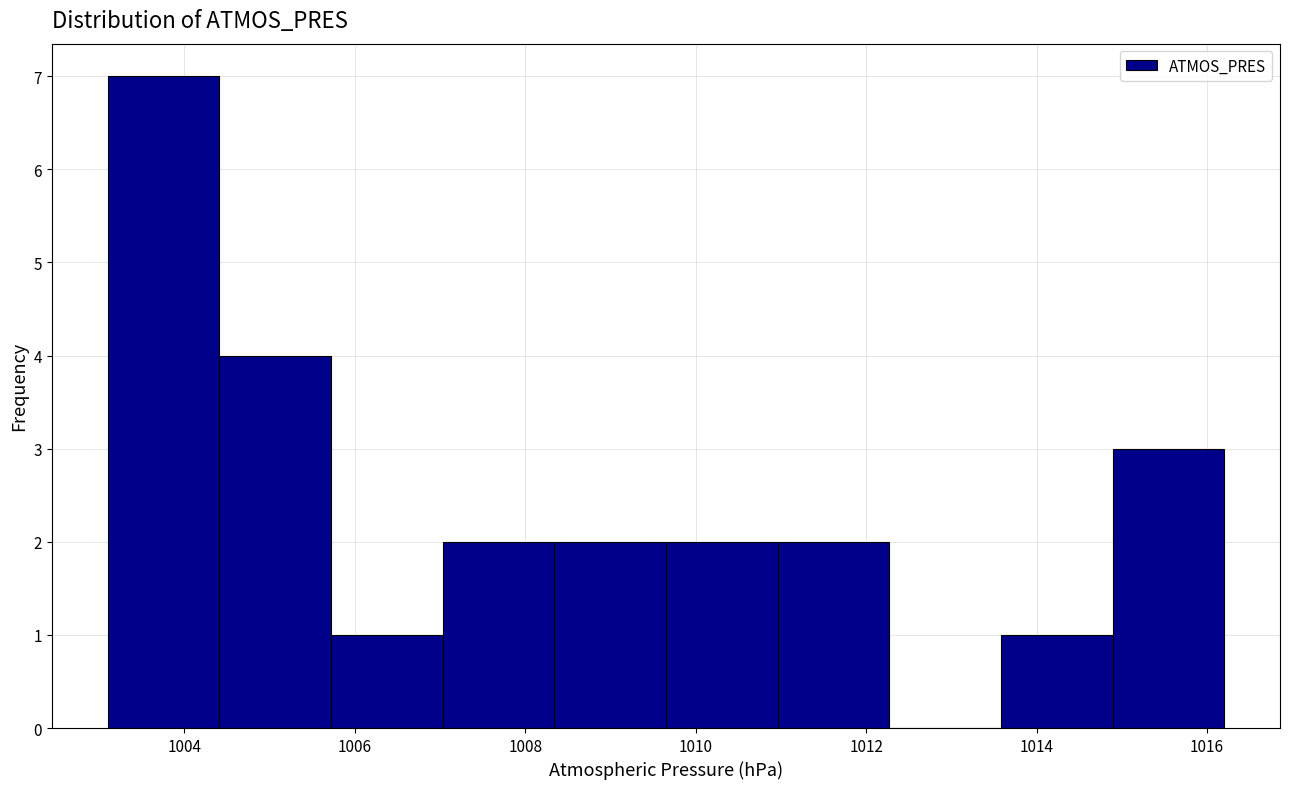

Reading left to right, list every bar in this chart as the range it spans on the x-axis followed by its height. Neither the bar edges nor the heights are printed on the chart, so give them approximately, as read against the axes.

1003.2 to 1004.4: 7
1004.4 to 1005.8: 4
1005.8 to 1007.0: 1
1007.0 to 1008.4: 2
1008.4 to 1009.6: 2
1009.6 to 1011.0: 2
1011.0 to 1012.2: 2
1012.2 to 1013.6: 0
1013.6 to 1014.8: 1
1014.8 to 1016.2: 3